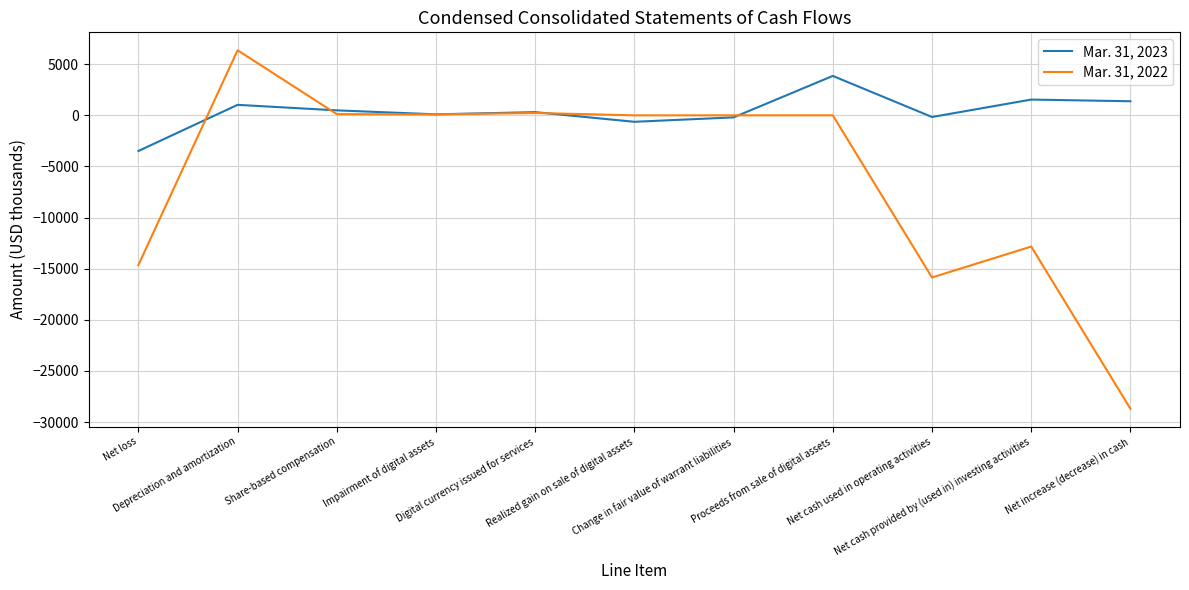

The value of Mar. 31, 2023 at Change in fair value of warrant liabilities is -202. True or false?

True